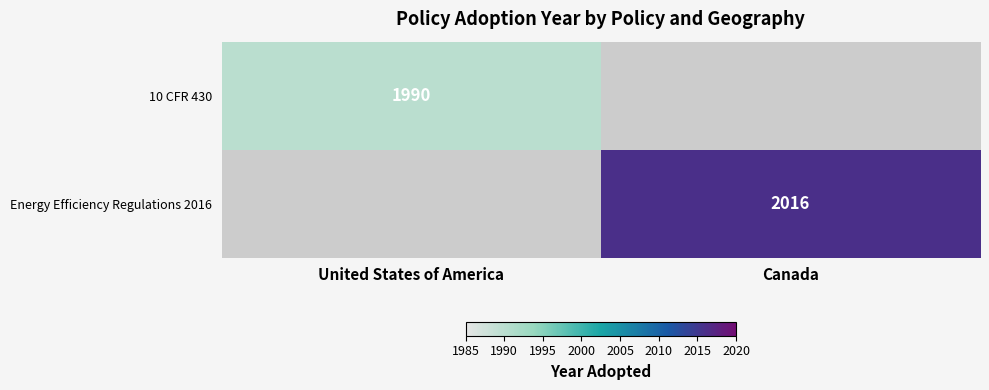

True or false: 10 CFR 430 has a value of 2928 at United States of America.

False